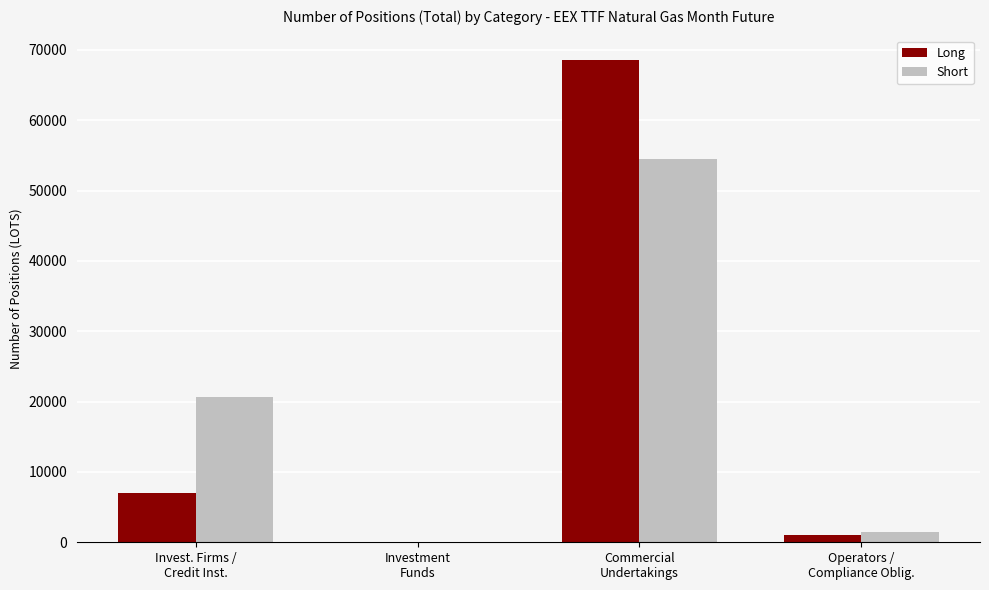

True or false: Long has a value of 6953 at Invest. Firms /
Credit Inst..

True